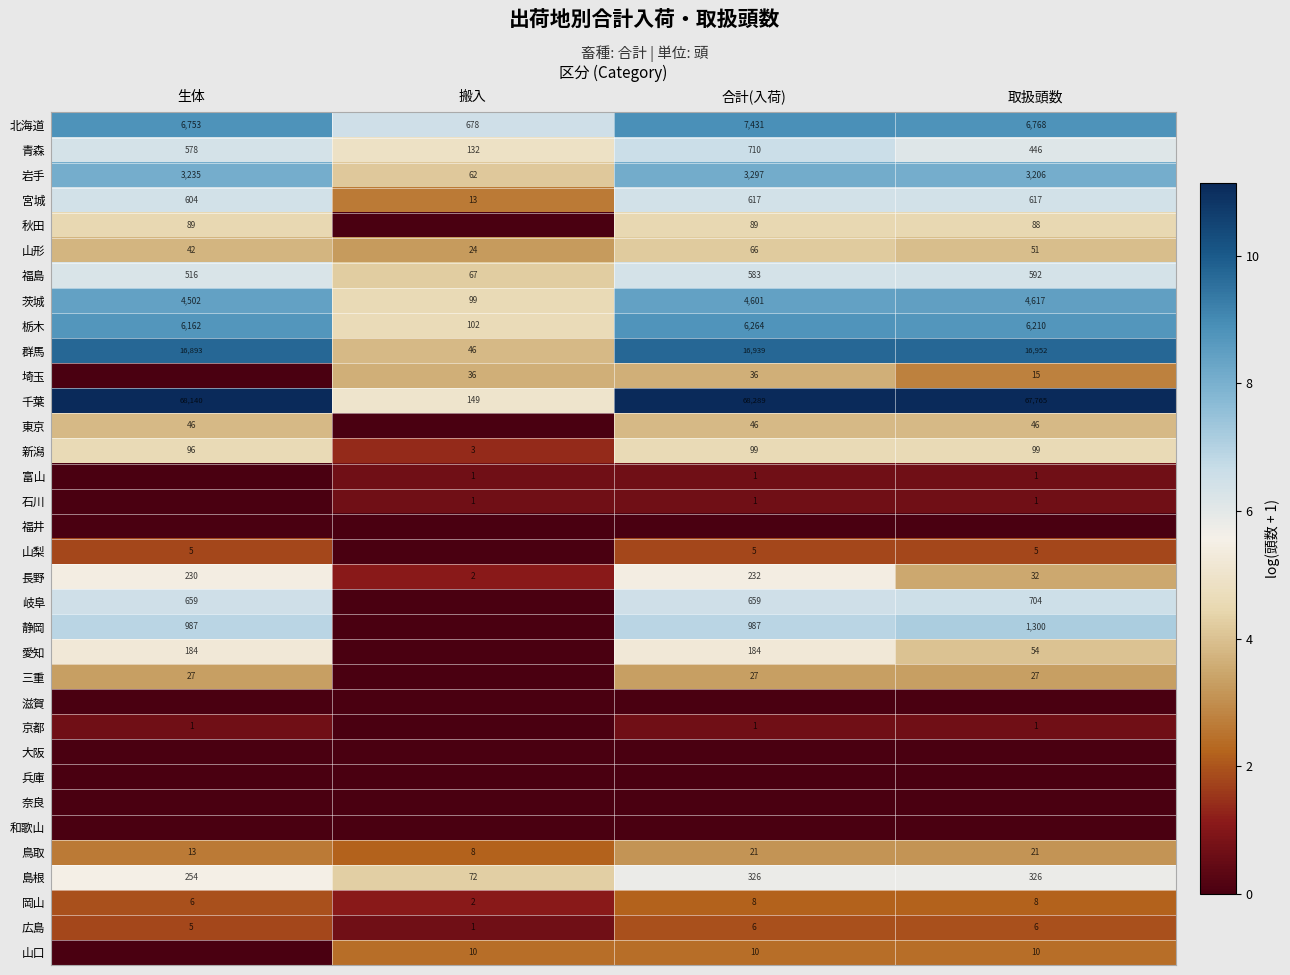

At which category is the sum across all series the highest?

合計(入荷)